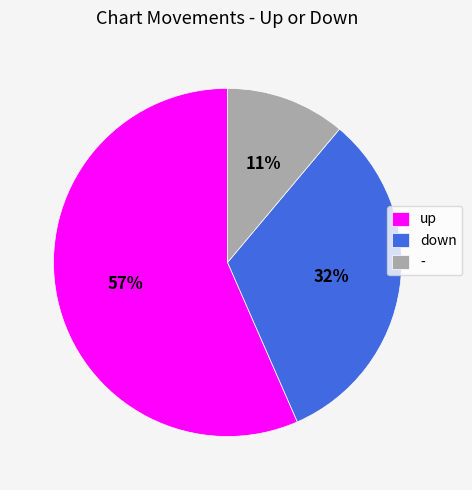

Which has a higher value, - or up?

up